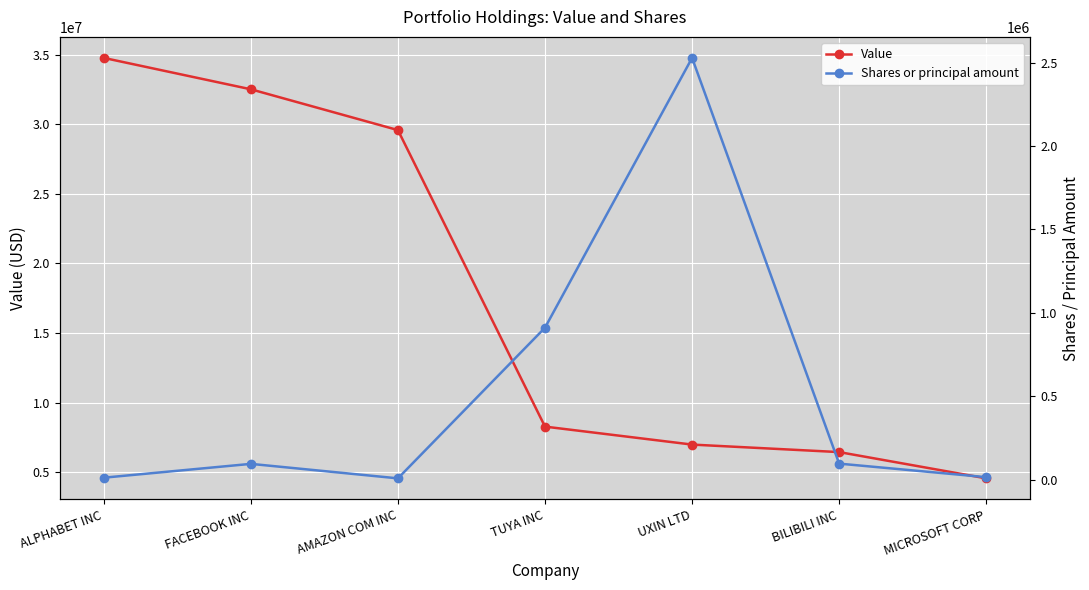

What is the difference between the maximum and minimum values in the Shares or principal amount series?

2519039